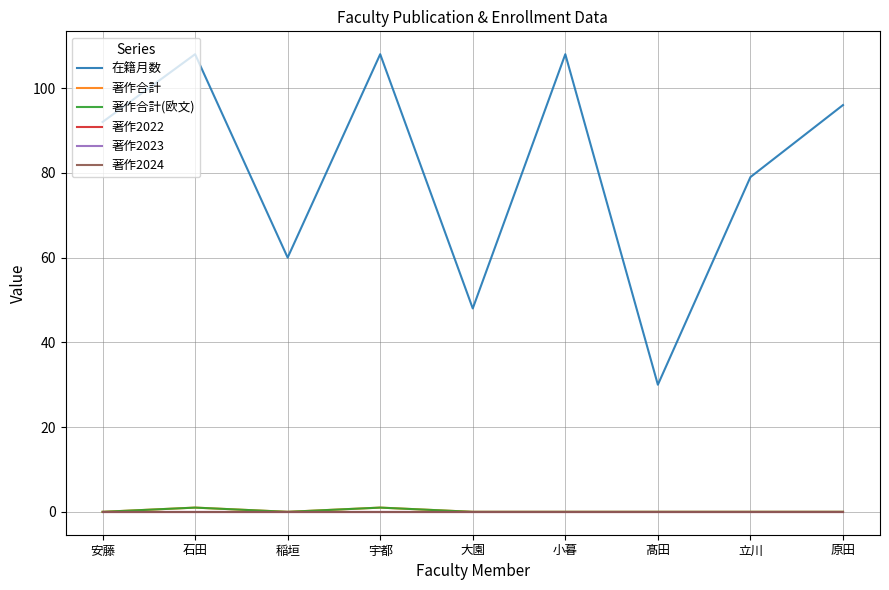

What is the sum of all 著作合計 values?

2